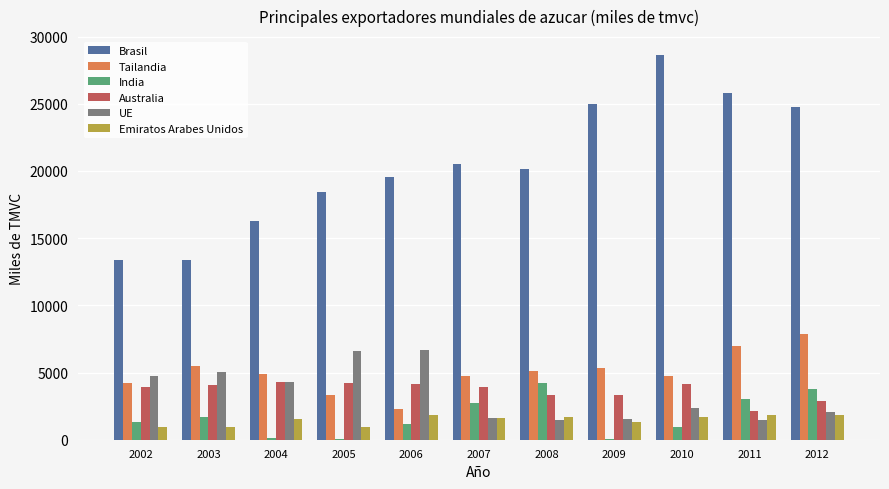

Between 2006 and 2010, which series saw the biggest shift?

Brasil